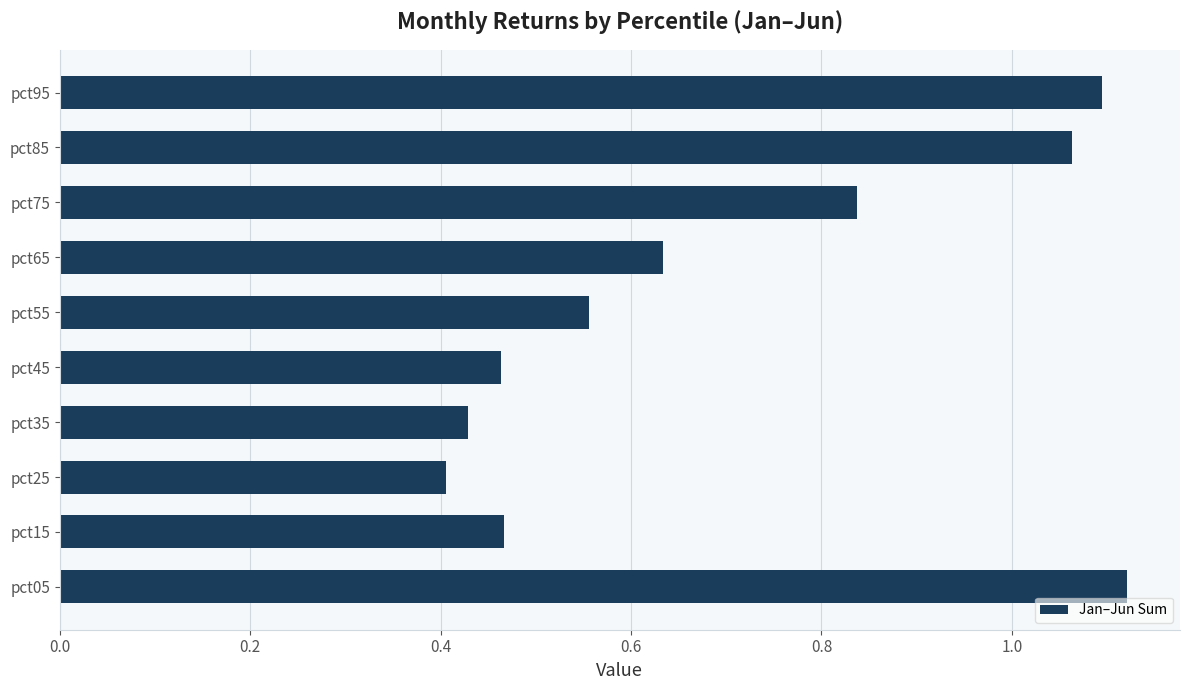

What is the sum of the values at pct05 and pct95?

2.2